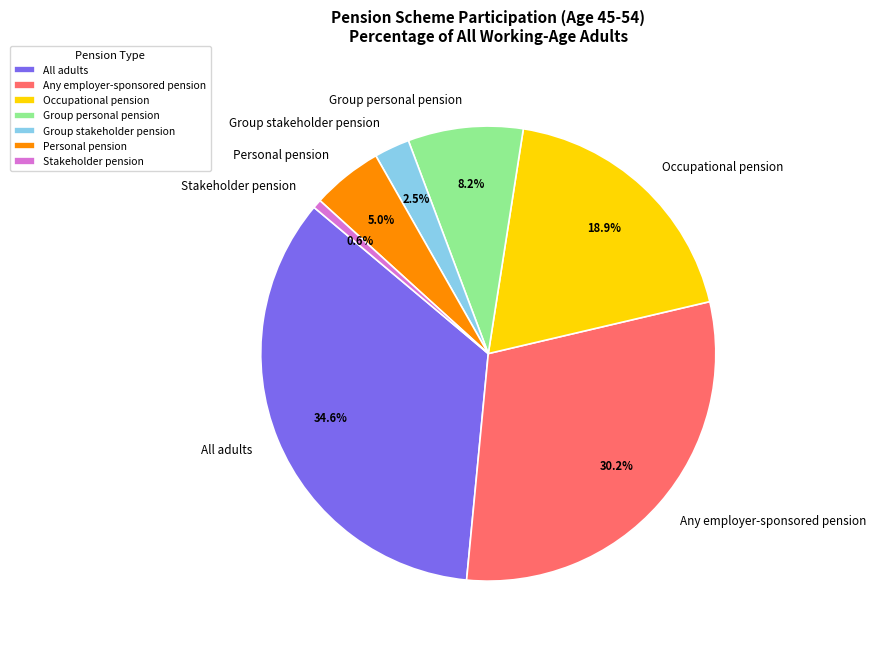

Is it true that All adults is 46% of the pie?

False